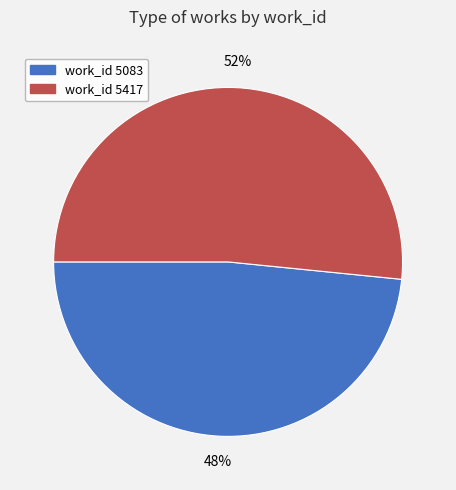

To the nearest percent, what portion does work_id 5417 represent?

52%